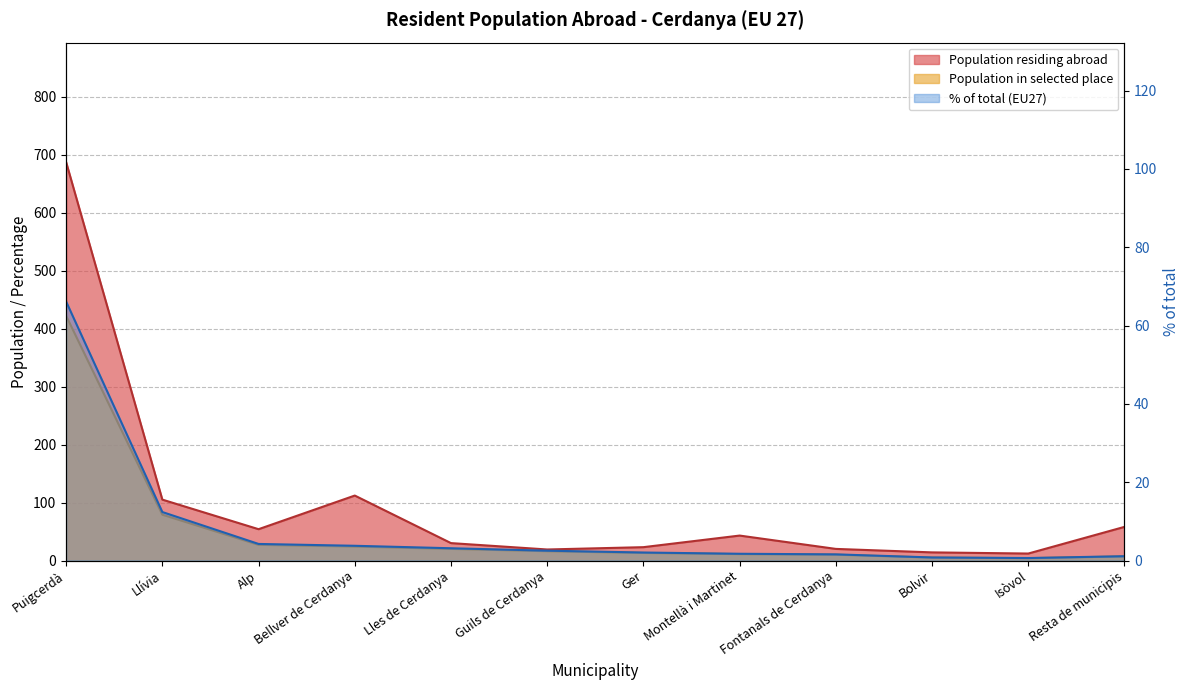

What is the average value of the Population in selected place series?

53.2